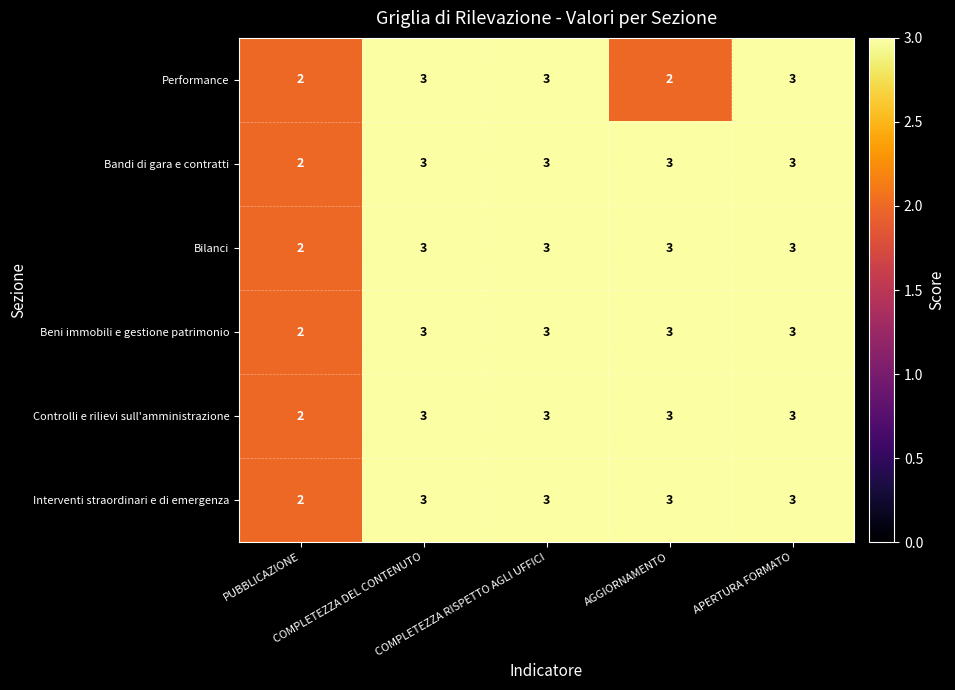

What is the greatest value displayed?

3